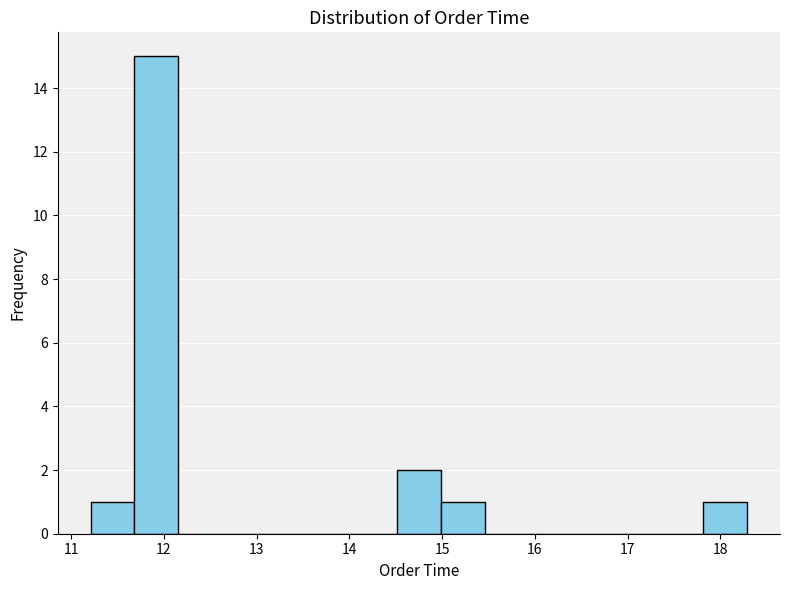

How tall is the bar that spans 15.0 to 15.5 on the x-axis? Neither the bar edges nor the heights are printed on the chart, so give them approximately, as read against the axes.

1